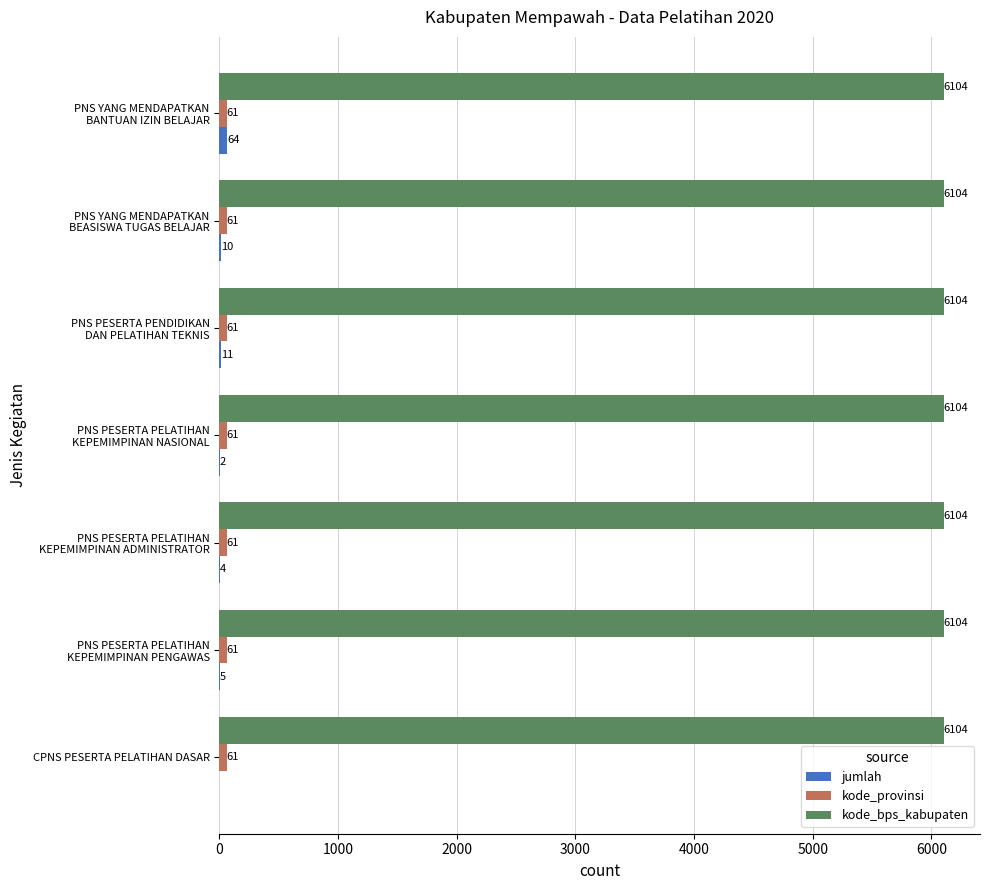

What is the greatest value displayed?

6104